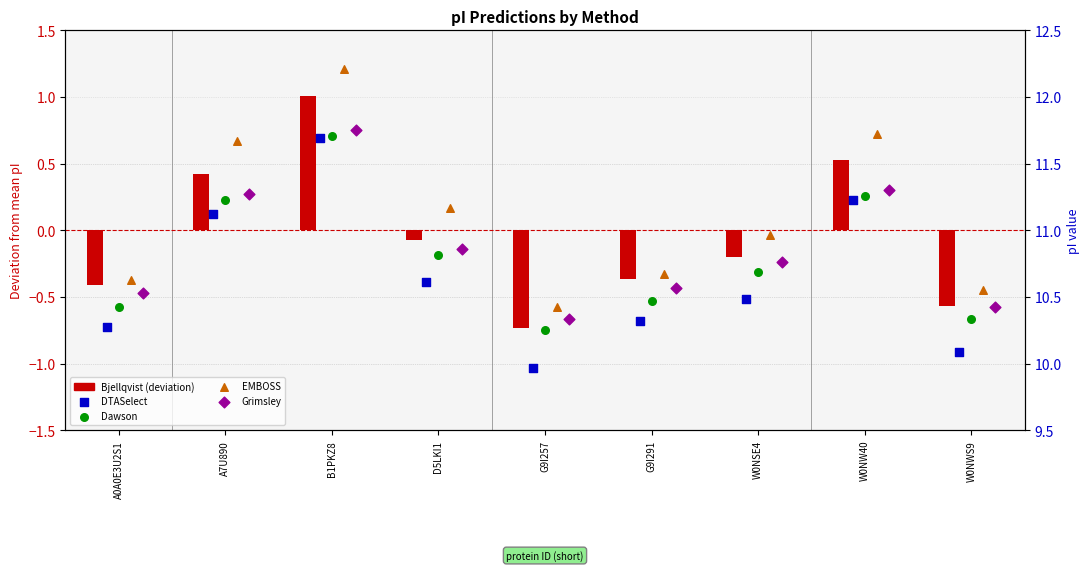

What are all the series names shown in the legend?

Bjellqvist (deviation), DTASelect, Dawson, EMBOSS, Grimsley